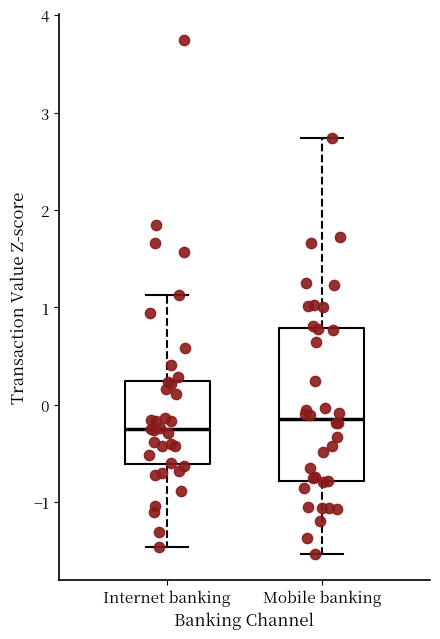

Where does the lower whisker of the box for Mobile banking end on the y-axis? The values are not printed on the chart, so give them approximately, as read against the axis.

-1.5